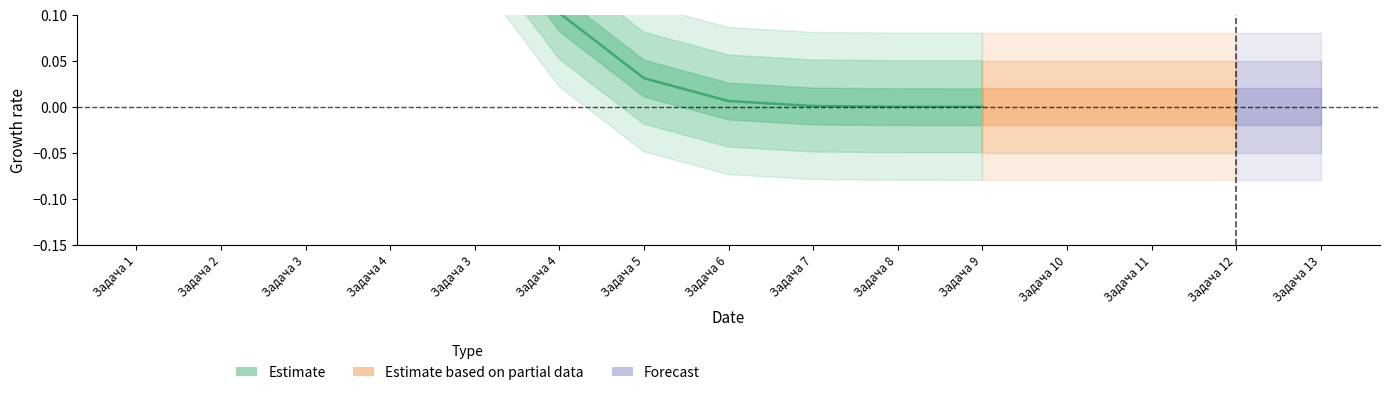

What is the maximum value shown in the chart?

0.8